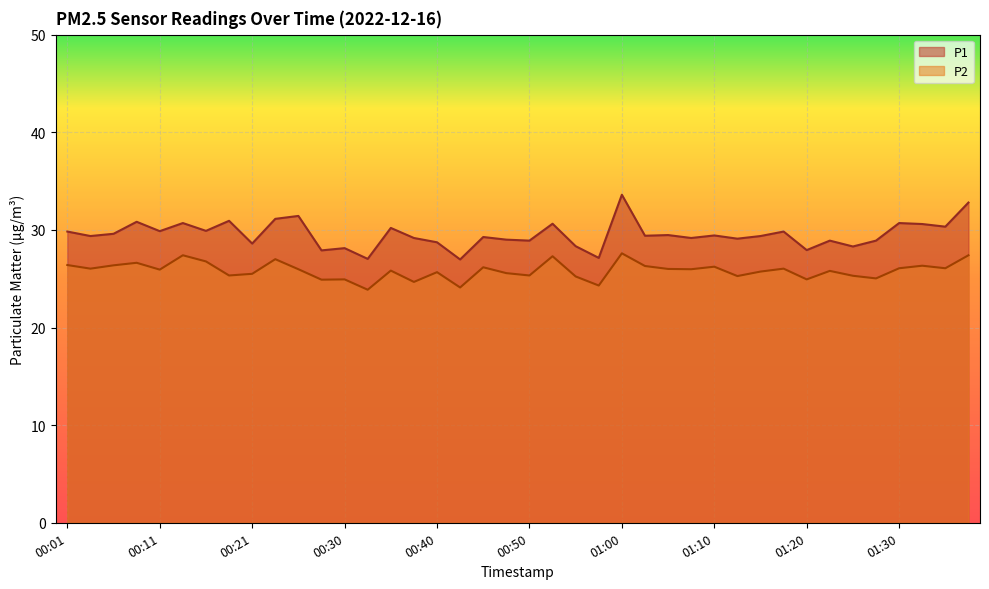

At which category is the sum across all series the highest?

01:00